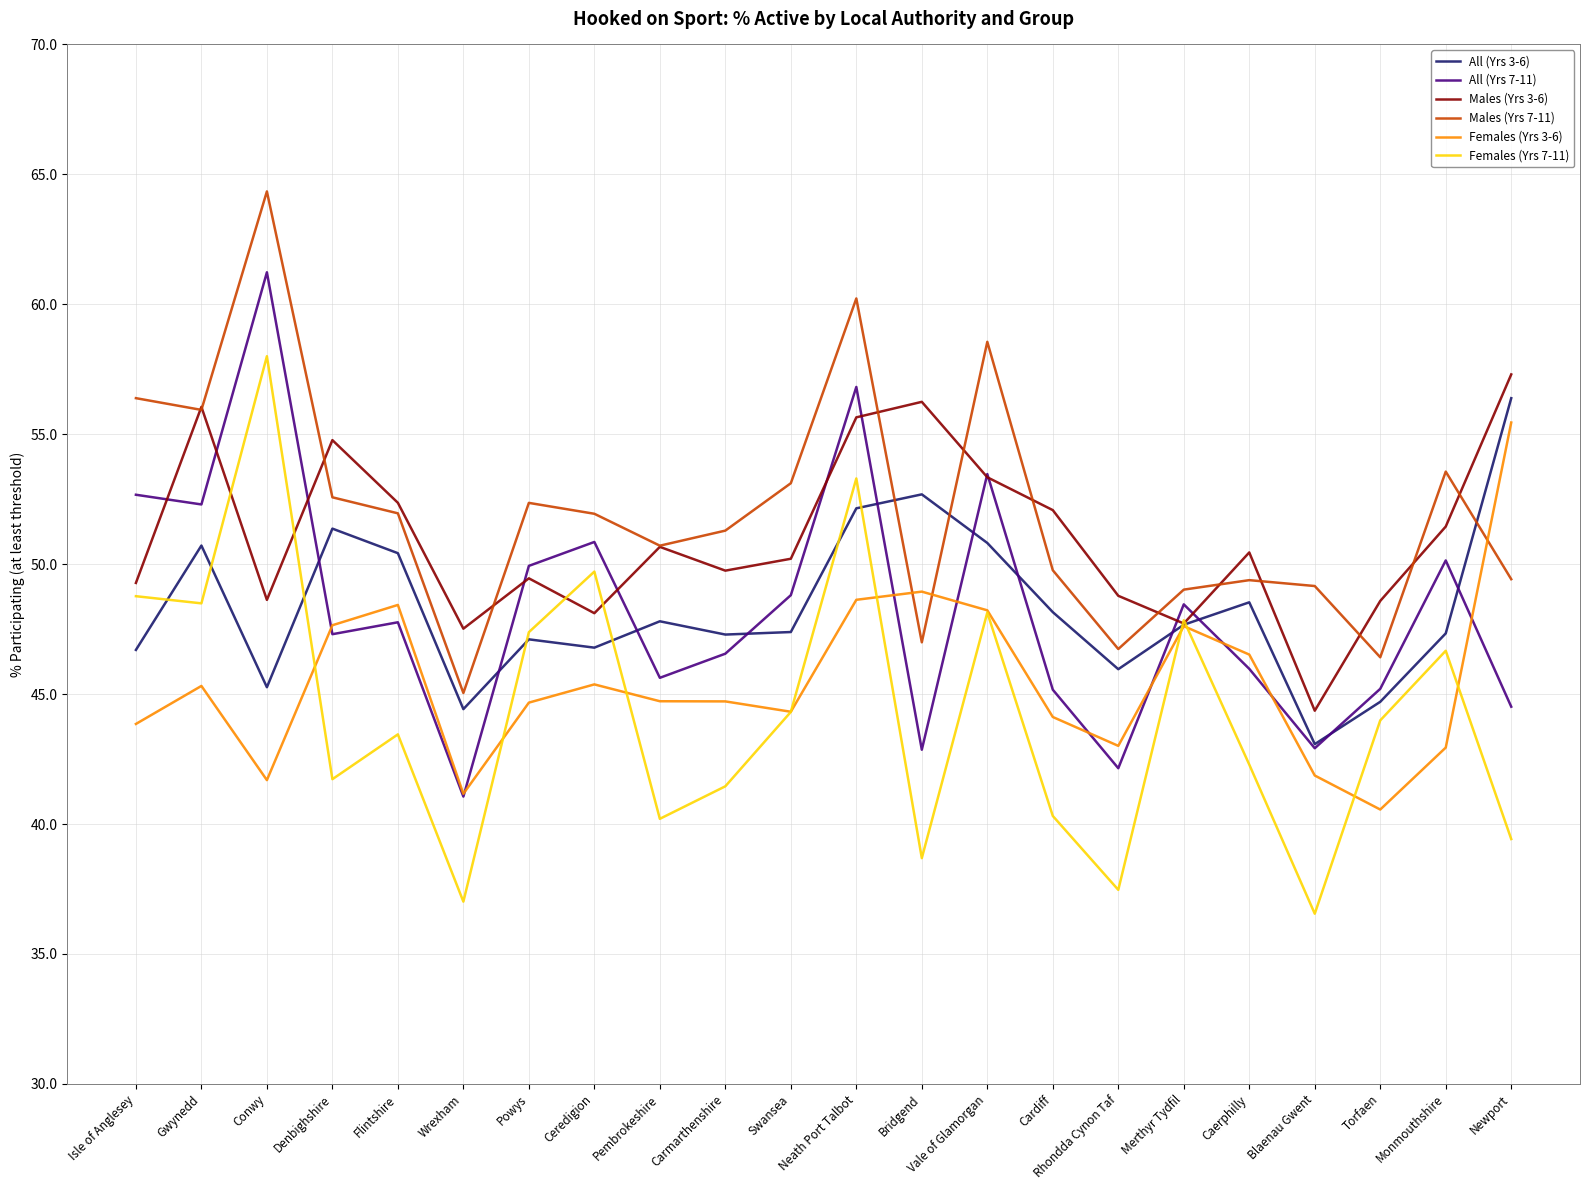

What position from the right is Torfaen?

3